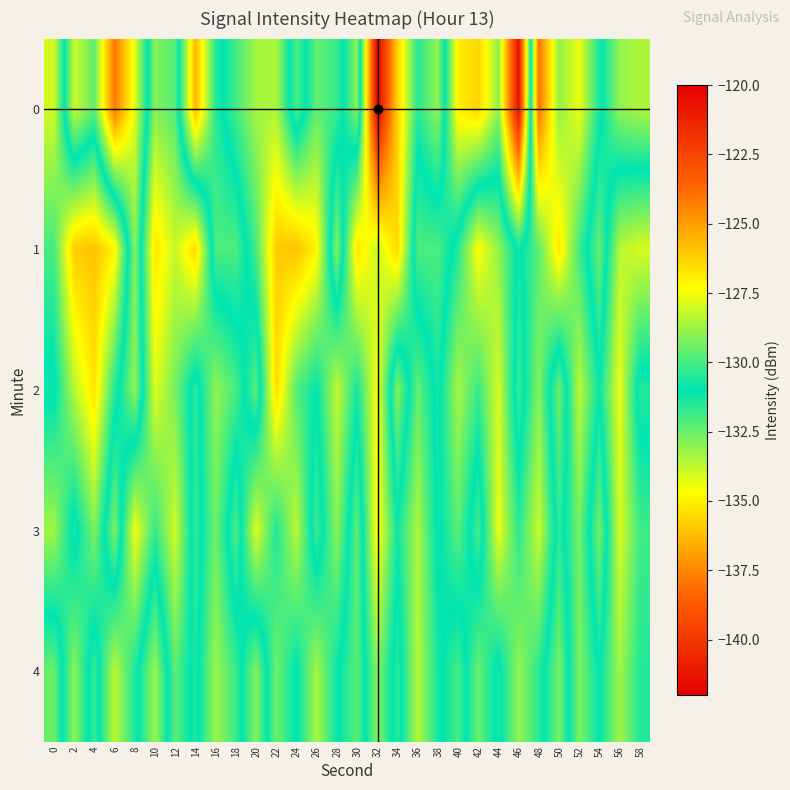

Reading left to right, extract all data points from this chart.

0: 0=-128.0	2=-133.9	4=-132.4	6=-137.9	8=-134.2	10=-129.1	12=-129.8	14=-136.3	16=-131.5	18=-130.0	20=-128.6	22=-128.5	24=-132.1	26=-129.6	28=-130.2	30=-133.0	32=-120.2	34=-126.2	36=-130.5	38=-128.9	40=-135.0	42=-135.7	44=-133.0	46=-141.4	48=-124.0	50=-128.9	52=-127.6	54=-130.7	56=-133.1	58=-133.5
1: 0=-130.0	2=-126.2	4=-125.9	6=-127.1	8=-132.9	10=-126.7	12=-128.2	14=-126.4	16=-132.1	18=-132.1	20=-130.0	22=-126.2	24=-125.9	26=-127.1	28=-132.9	30=-126.7	32=-128.2	34=-126.4	36=-132.1	38=-132.1	40=-130.5	42=-127.3	44=-128.9	46=-131.2	48=-129.7	50=-126.8	52=-130.1	54=-132.5	56=-128.4	58=-127.9
2: 0=-131.2	2=-128.4	4=-126.7	6=-130.5	8=-133.1	10=-127.8	12=-129.3	14=-131.6	16=-128.9	18=-130.0	20=-132.3	22=-126.5	24=-129.8	26=-131.0	28=-128.2	30=-130.7	32=-127.4	34=-132.9	36=-129.6	38=-131.3	40=-128.6	42=-130.2	44=-127.9	46=-131.8	48=-129.1	50=-132.6	52=-128.3	54=-130.9	56=-127.6	58=-131.5
3: 0=-128.7	2=-131.4	4=-129.2	6=-132.8	8=-127.5	10=-130.3	12=-128.0	14=-131.7	16=-129.4	18=-132.1	20=-127.8	22=-130.6	24=-128.3	26=-131.9	28=-129.0	30=-132.4	32=-127.2	34=-130.8	36=-128.5	38=-131.2	40=-129.7	42=-132.0	44=-127.6	46=-130.4	48=-128.1	50=-131.6	52=-129.3	54=-132.7	56=-127.9	58=-130.1
4: 0=-132.5	2=-129.0	4=-131.8	6=-128.3	8=-130.6	10=-133.2	12=-129.7	14=-131.4	16=-128.8	18=-130.2	20=-132.9	22=-129.4	24=-131.1	26=-128.6	28=-130.9	30=-132.3	32=-129.1	34=-131.6	36=-128.4	38=-130.7	40=-132.0	42=-129.5	44=-131.3	46=-128.9	48=-130.4	50=-132.7	52=-129.2	54=-131.0	56=-128.7	58=-130.5